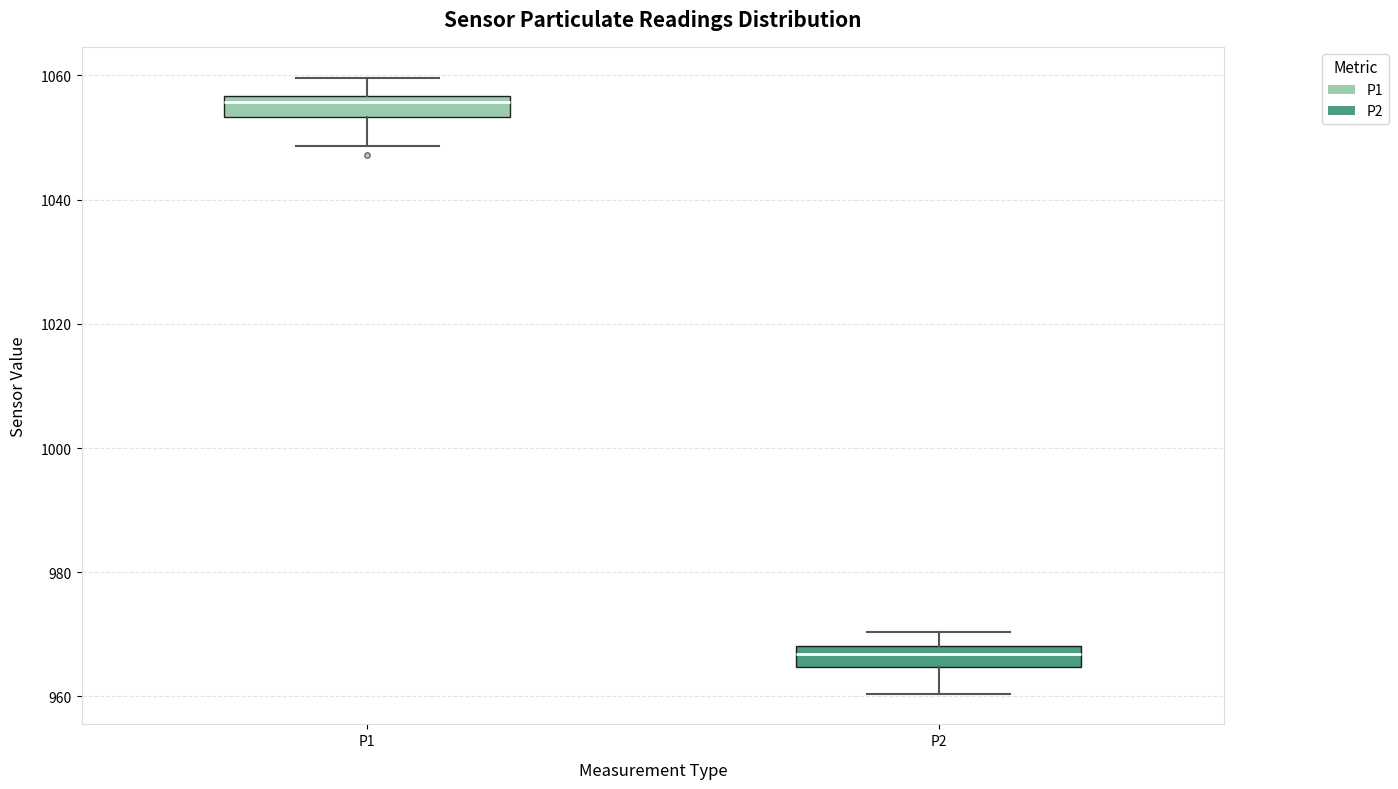

Which box's median line is the lowest?

P2